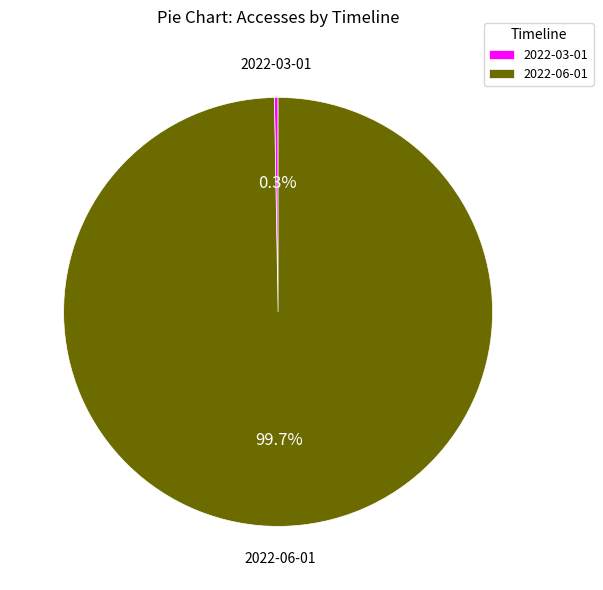

Is there a majority slice in this chart?

Yes